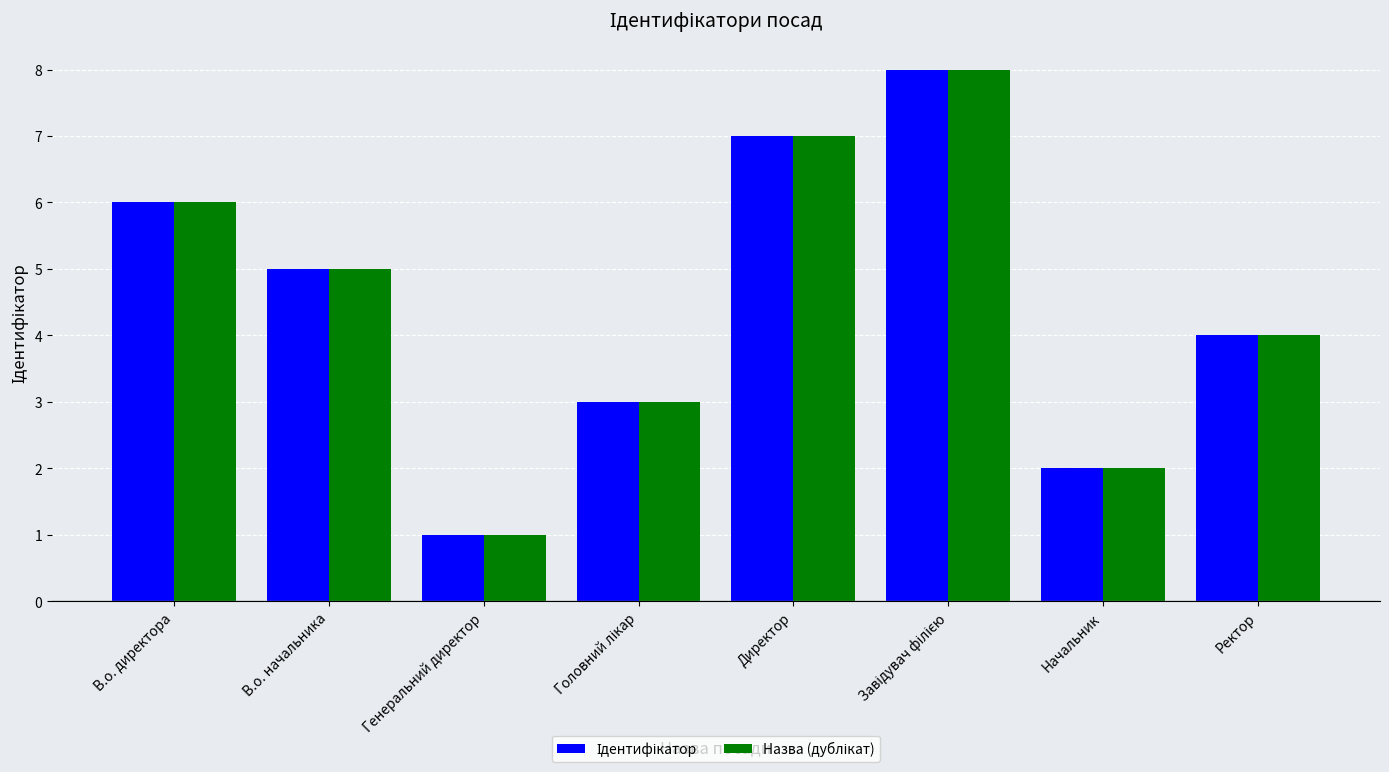

What is the total value across all series at Директор?

14